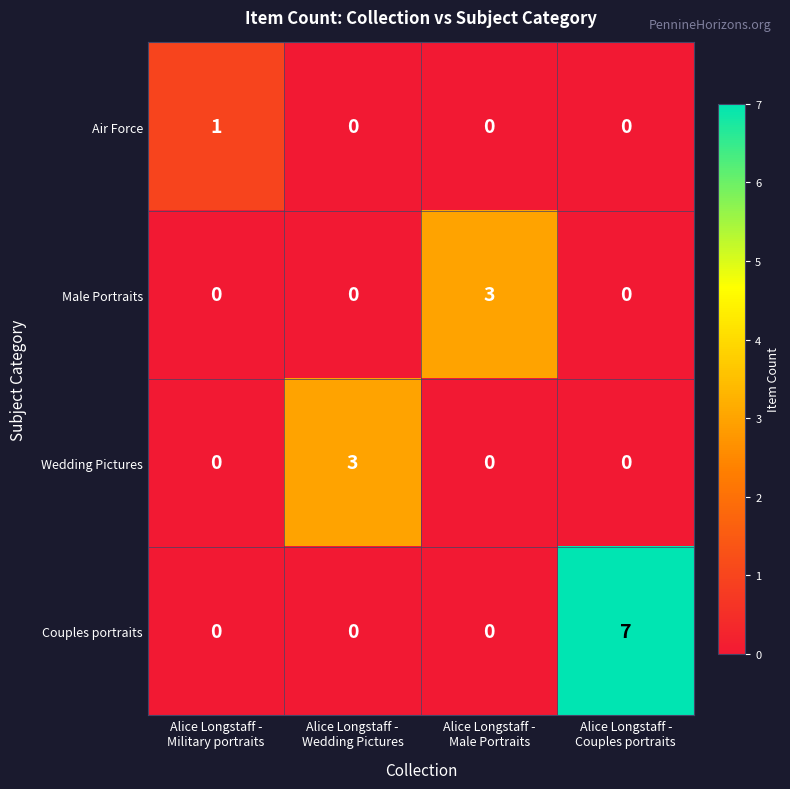

Which category has the highest value across all series?

Alice Longstaff -
Couples portraits